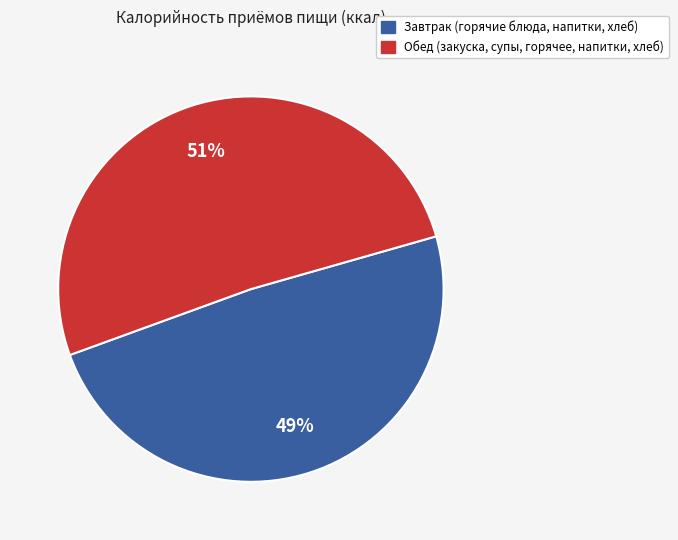

To the nearest percent, what is the difference between the largest and smallest slice percentages?

2%